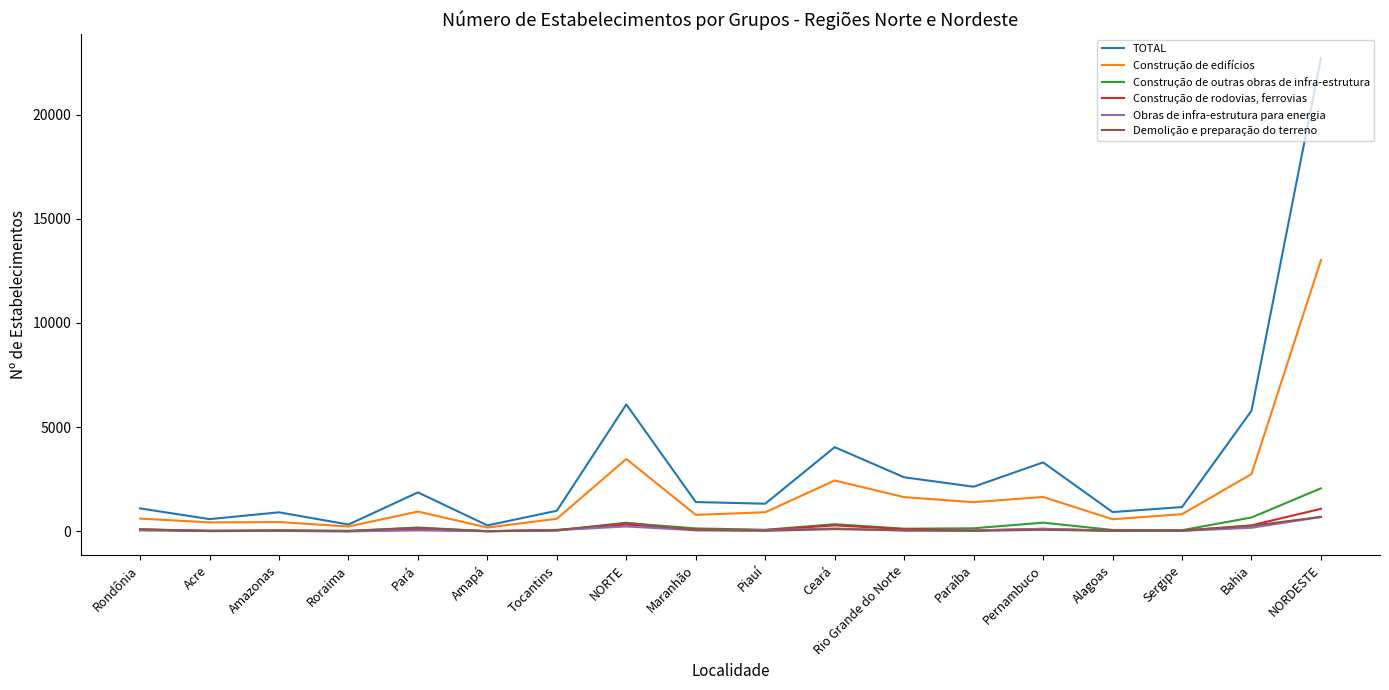

Which series has the largest range (max minus min)?

TOTAL